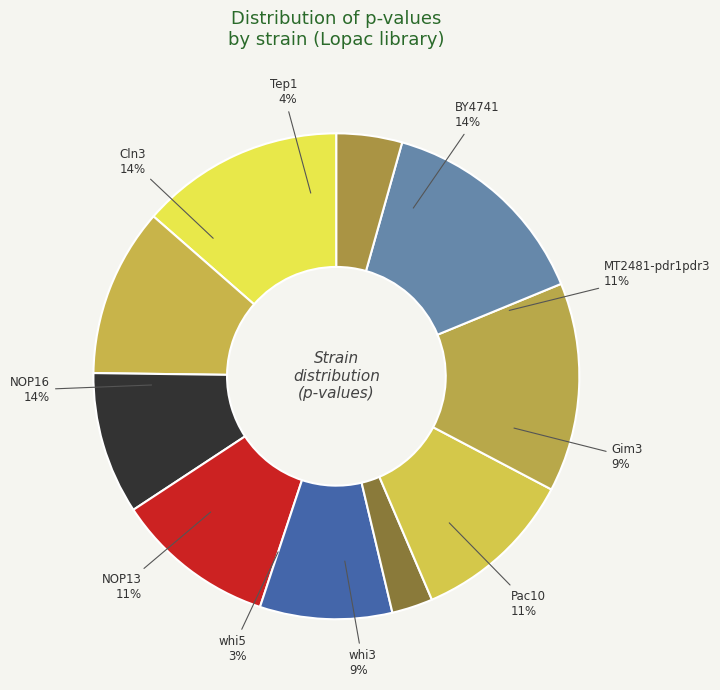

How much of the chart is everything except Pac10?

89.3%